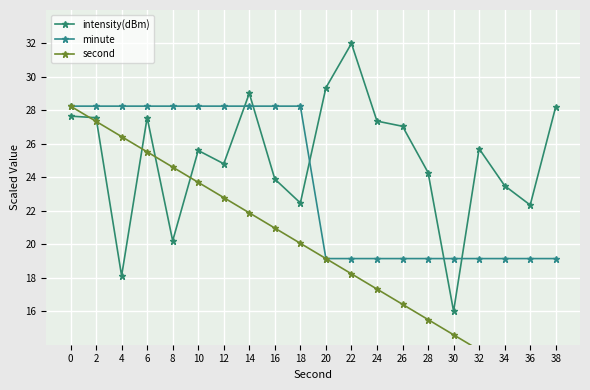

How many data points in minute are above 28?

10